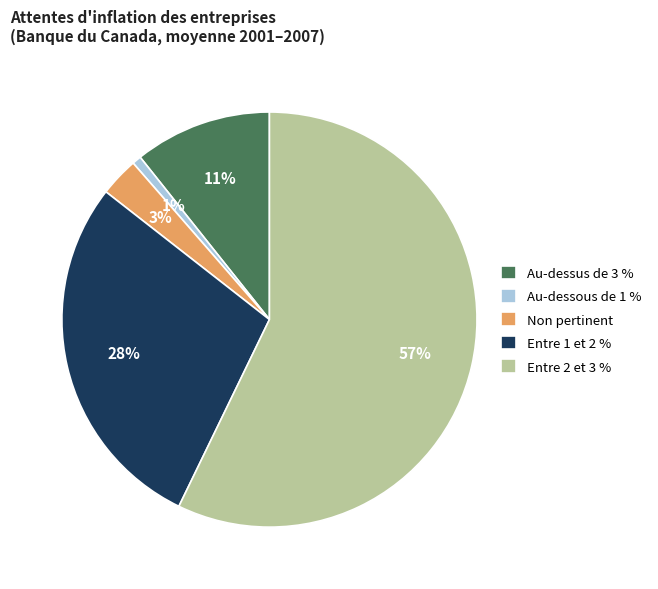

How many slices are in this pie chart?

5